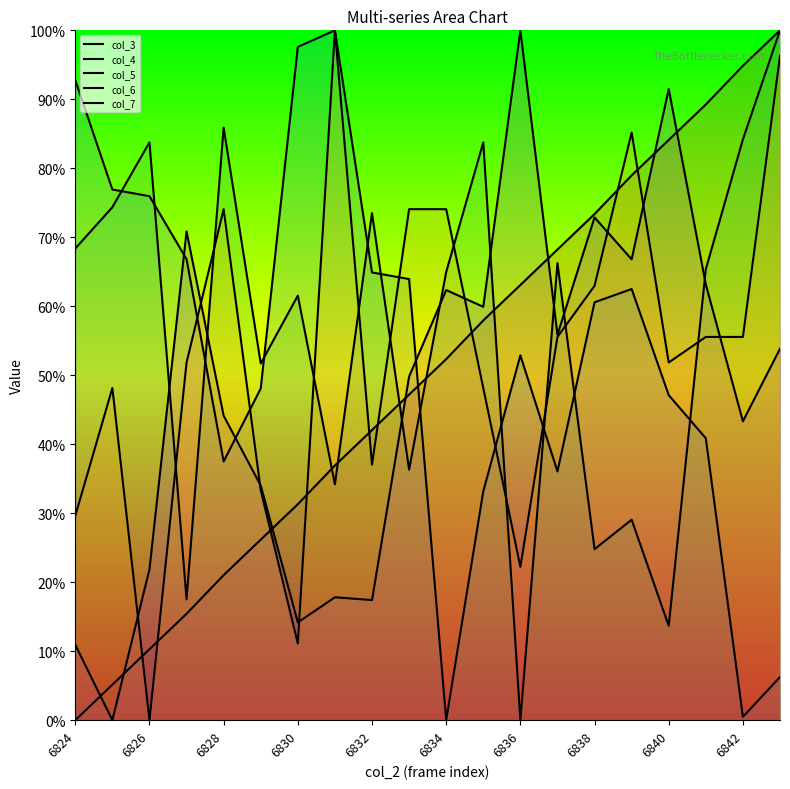

Which series has the largest total across all categories?

col_5